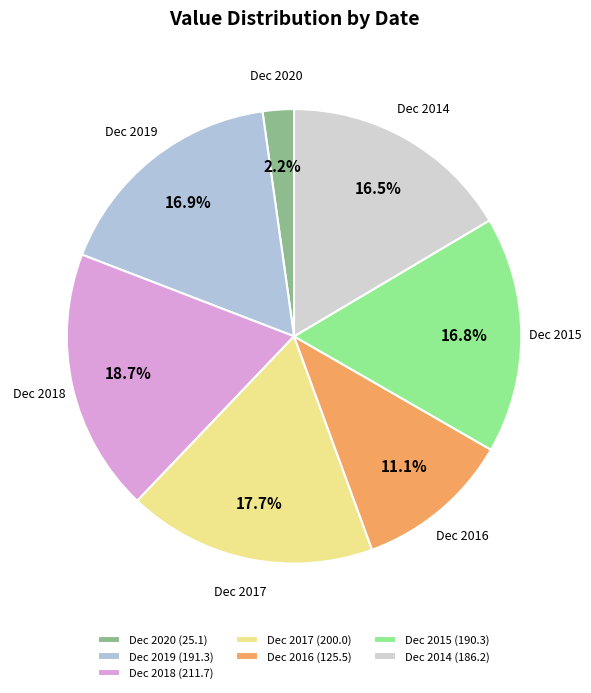

The Dec 2016 slice represents 11% of the pie. True or false?

True